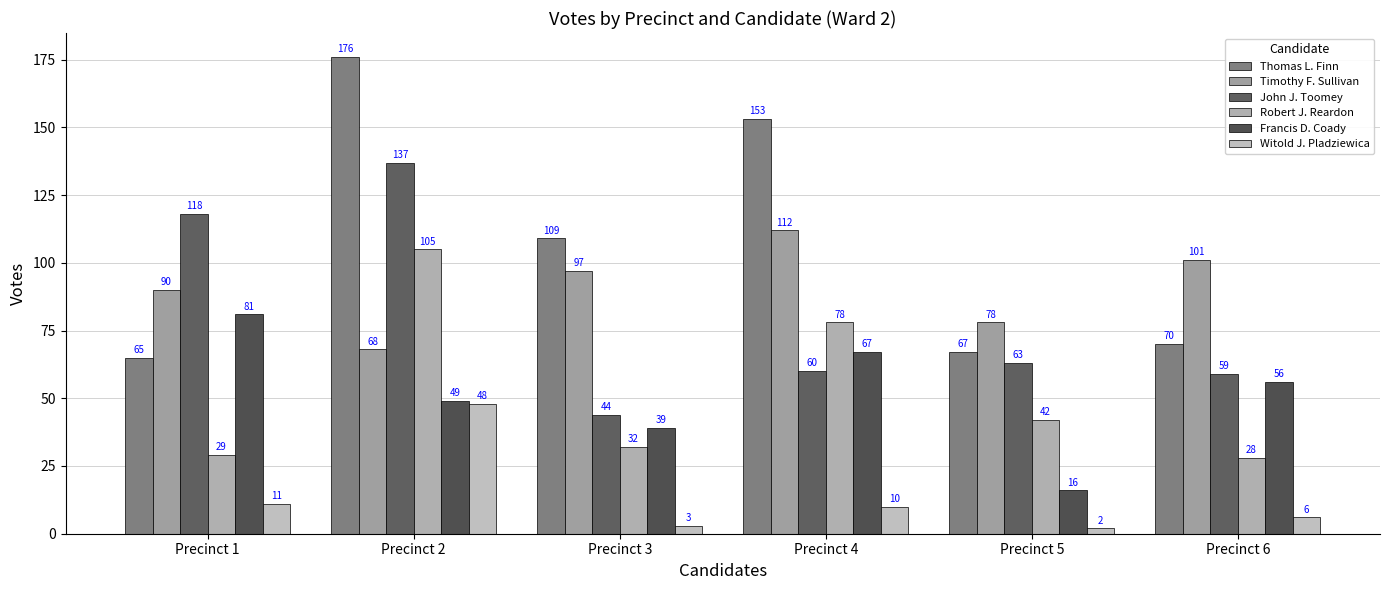

Where is John J. Toomey nearest to the value 90?

Precinct 5